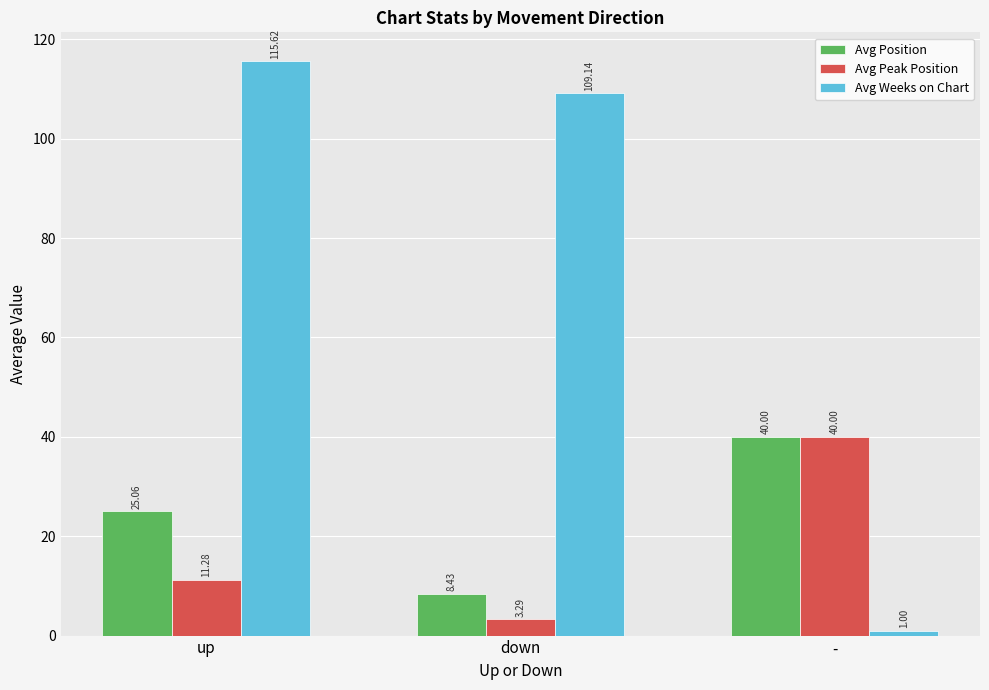

True or false: Avg Peak Position has a value of 4.7 at up.

False